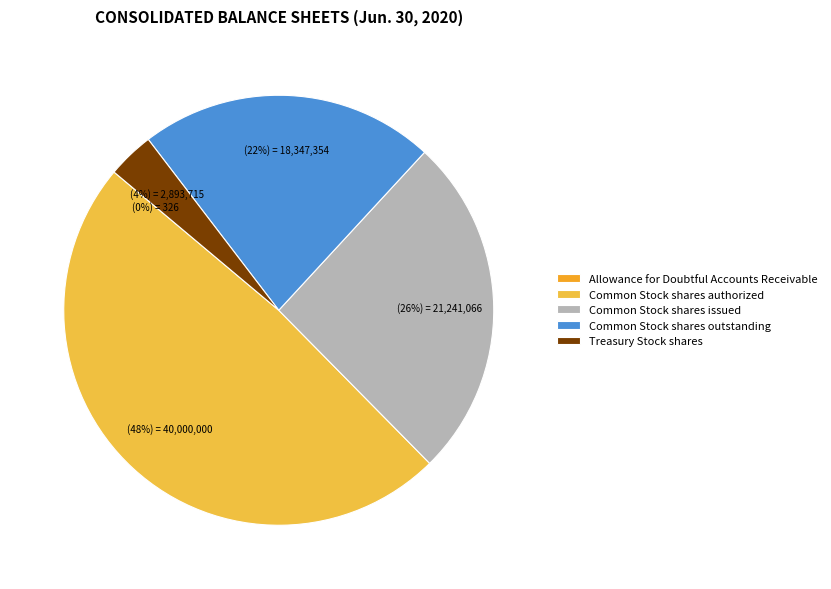

Which slice is the largest?

Common Stock shares authorized